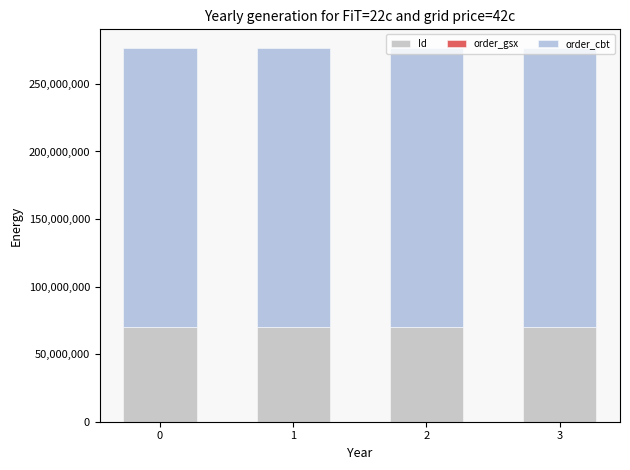

What is the sum of all Id values?

279538058